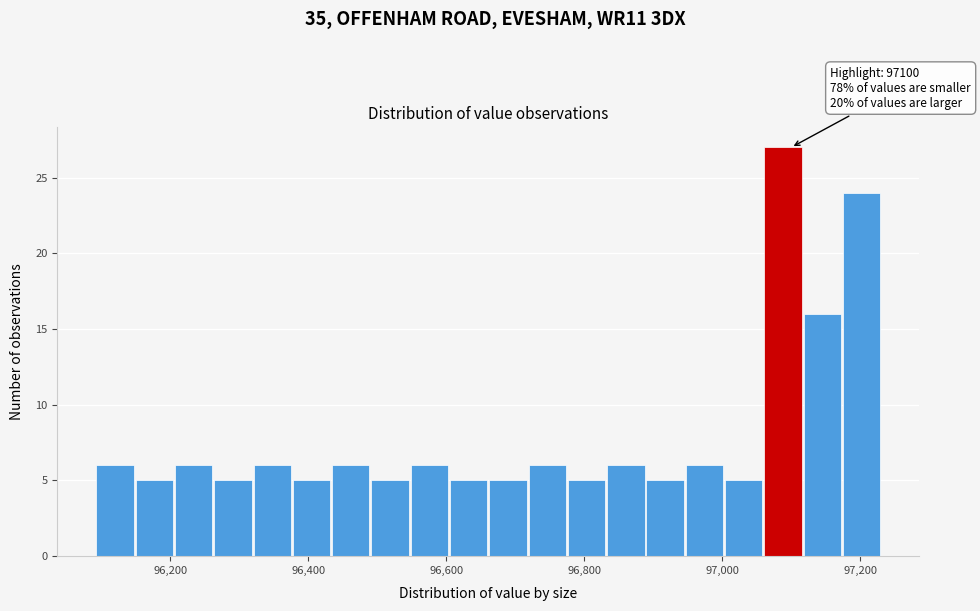

Around what value on the x-axis is the tallest bar? Give the approximate position of its centre, as read against the axis.

97080